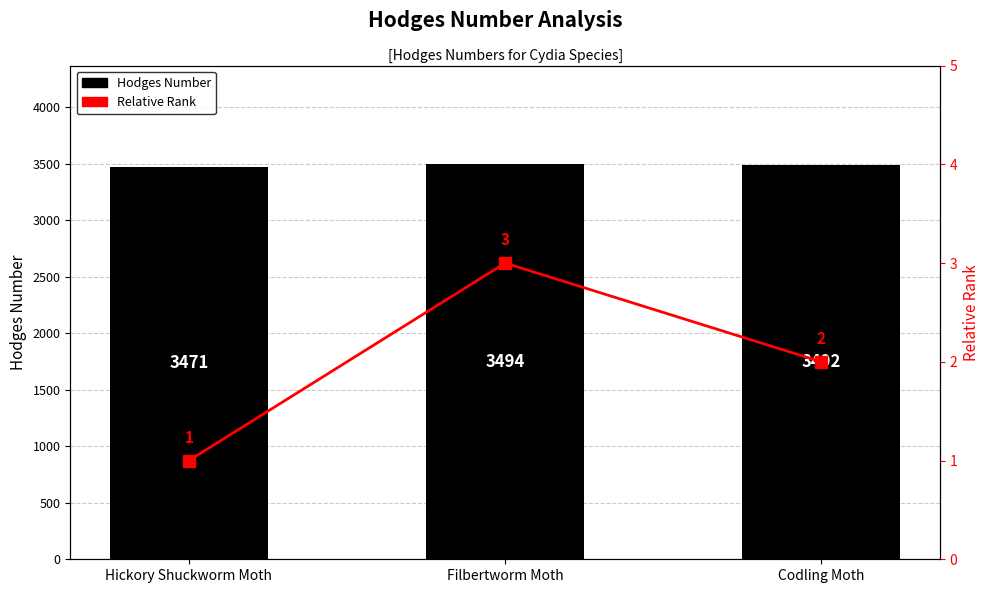

Rank the series by their maximum value, from highest to lowest.

Hodges Number, Relative Rank